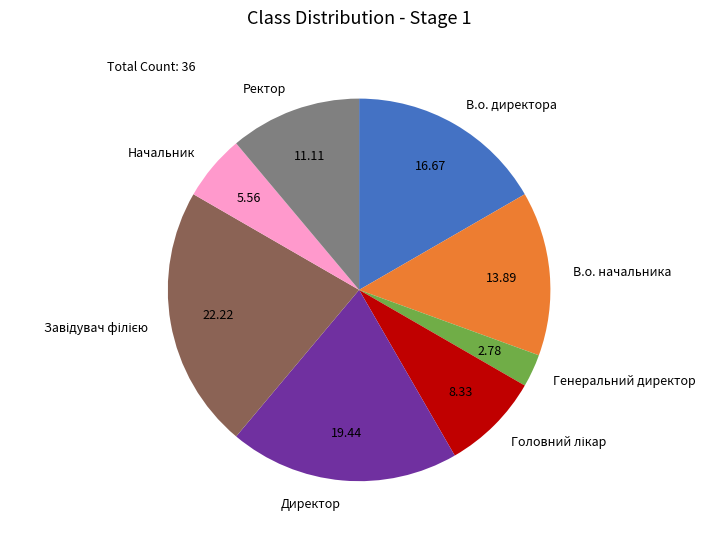

Combined, do Генеральний директор and Директор account for over 50%?

No